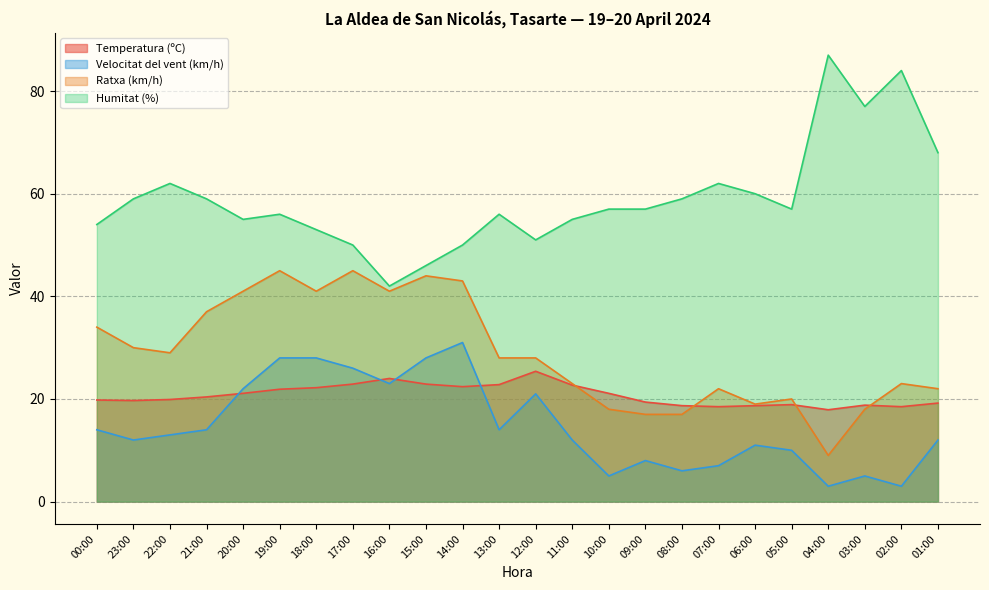

At which category is the sum across all series the highest?

19:00